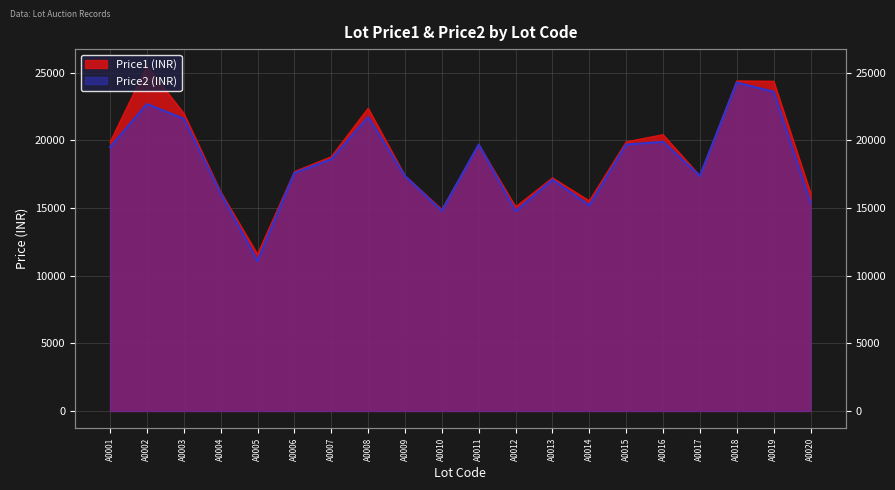

At which category is the sum across all series the highest?

A0018